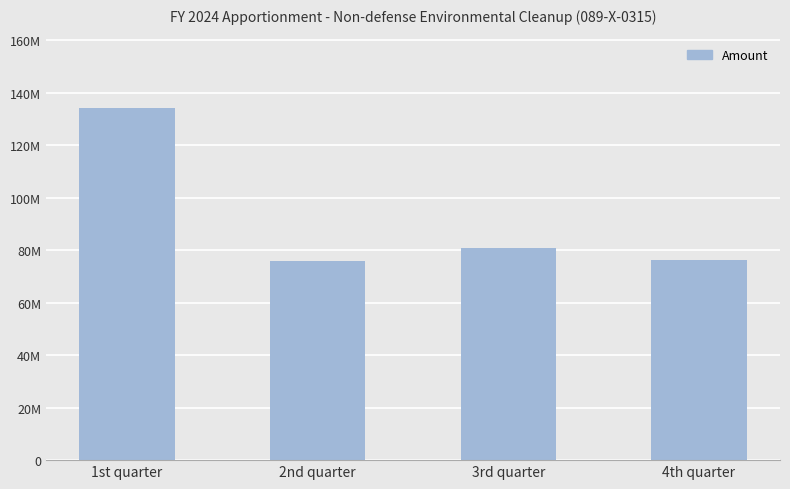

Which label corresponds to the largest value in the chart?

1st quarter